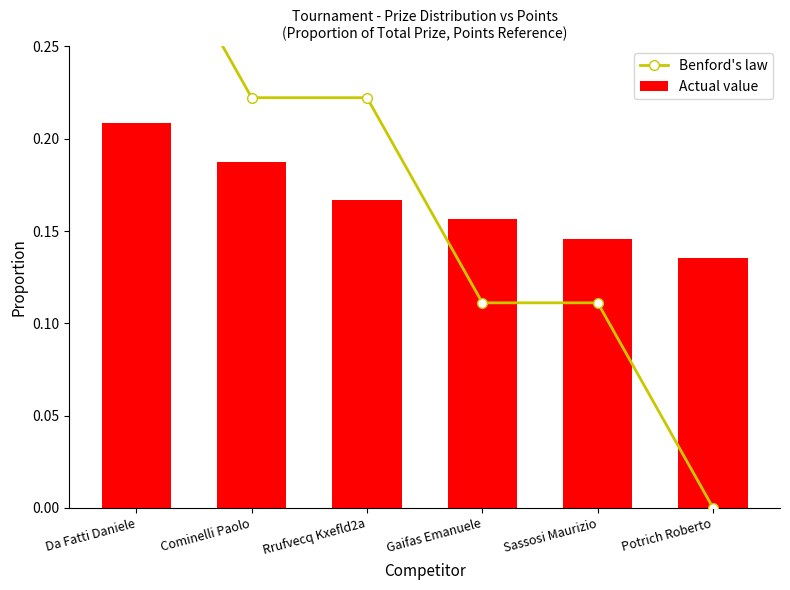

What is the sum of all Actual value values?

1.0